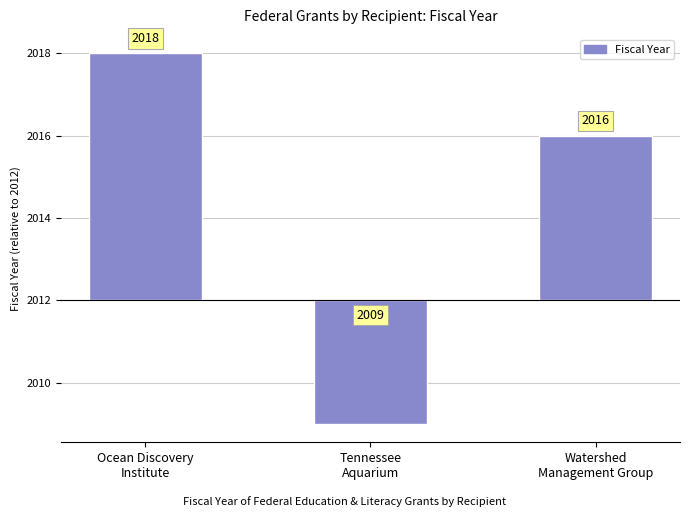

Rank the categories by value from highest to lowest.

Ocean Discovery
Institute, Watershed
Management Group, Tennessee
Aquarium